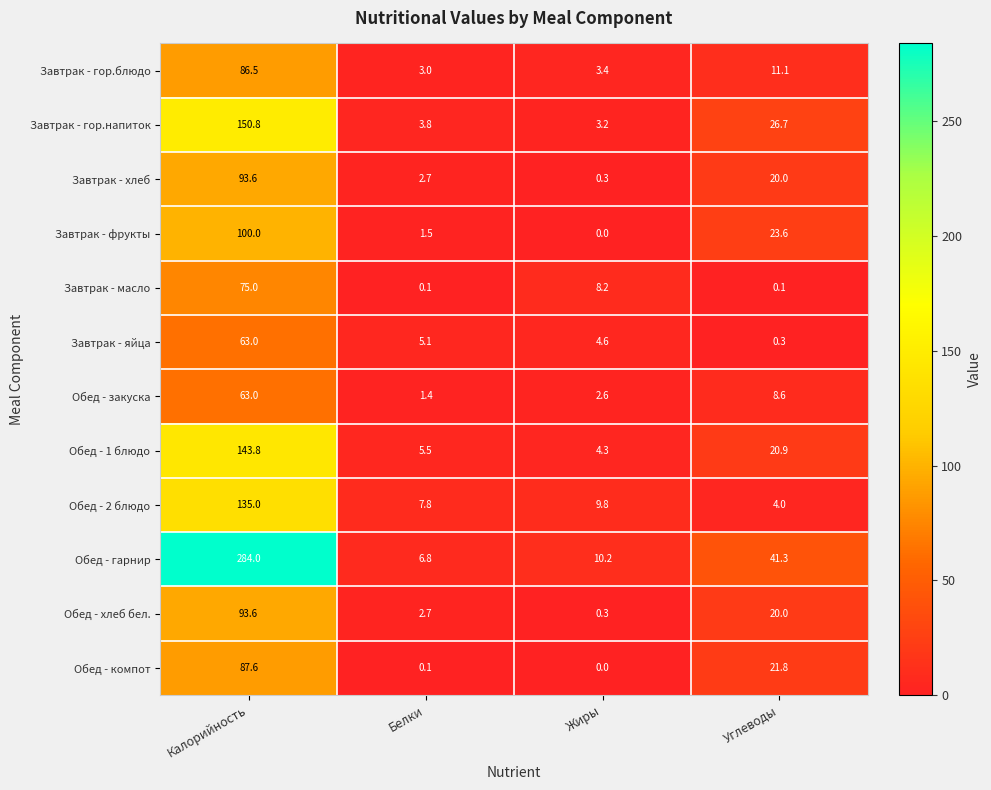

The Завтрак - масло series shows 0.1 at Углеводы. True or false?

True